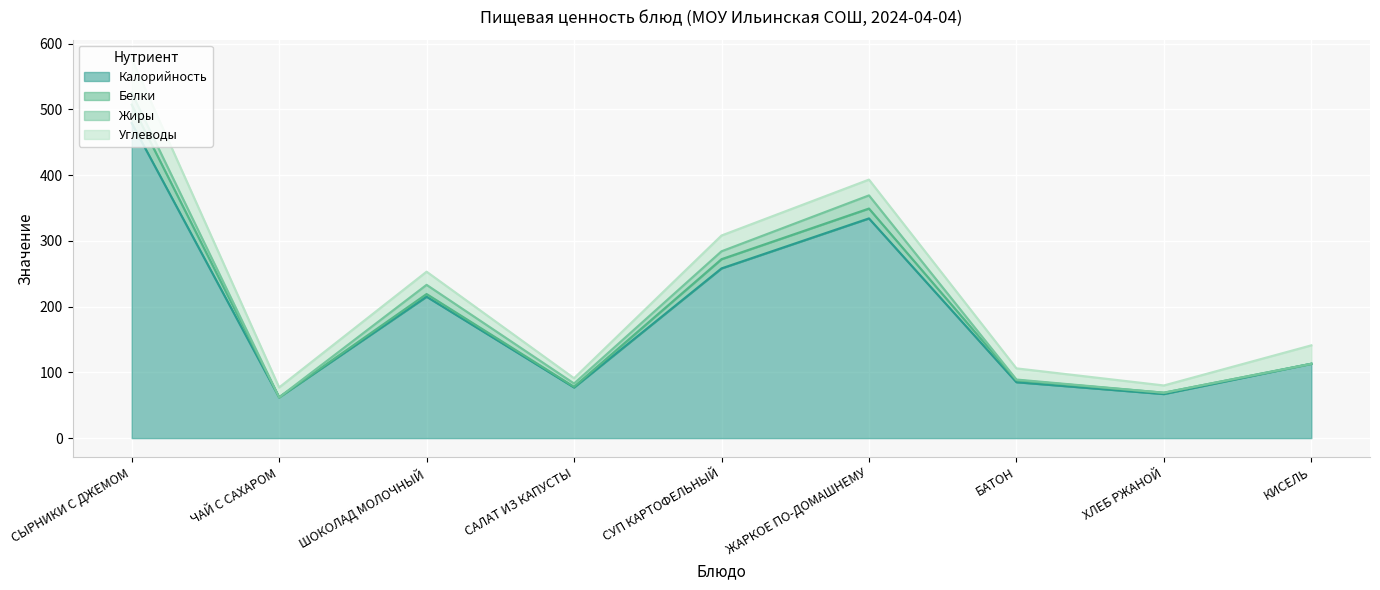

Where is the first local maximum for Жиры?

ШОКОЛАД МОЛОЧНЫЙ